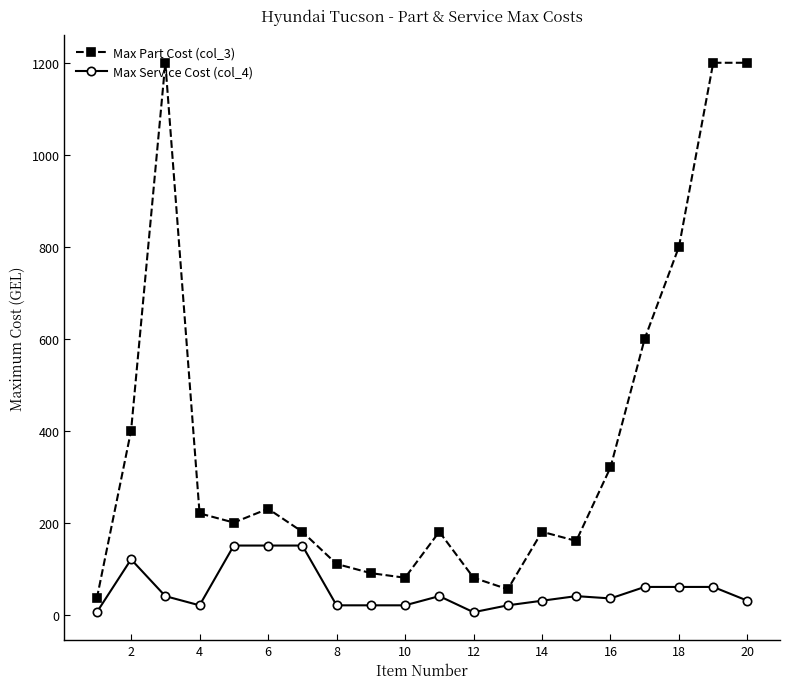

Which series has the largest total across all categories?

Max Part Cost (col_3)